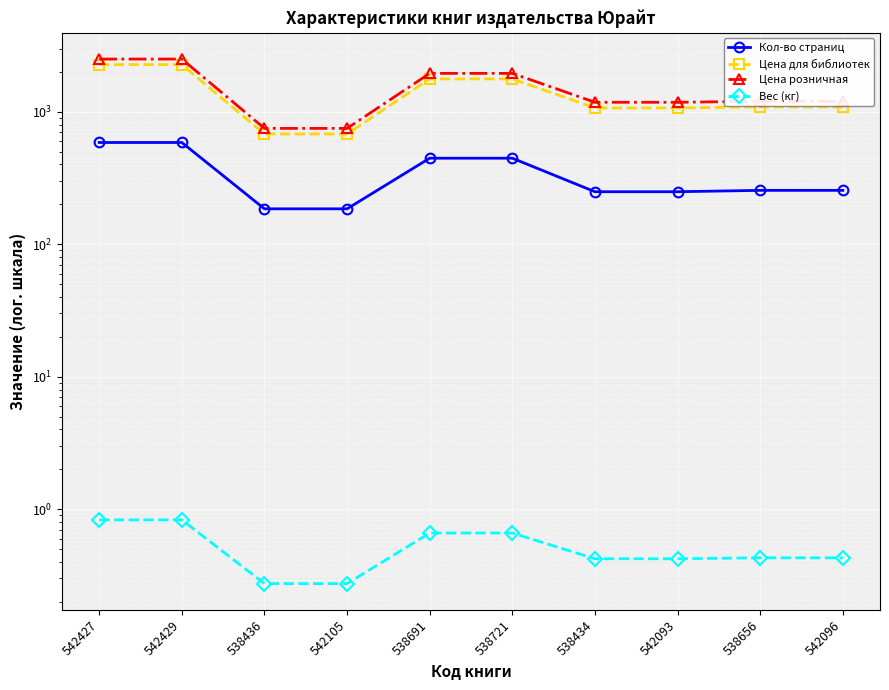

What is the average value of the Цена для библиотек series?

1375.0